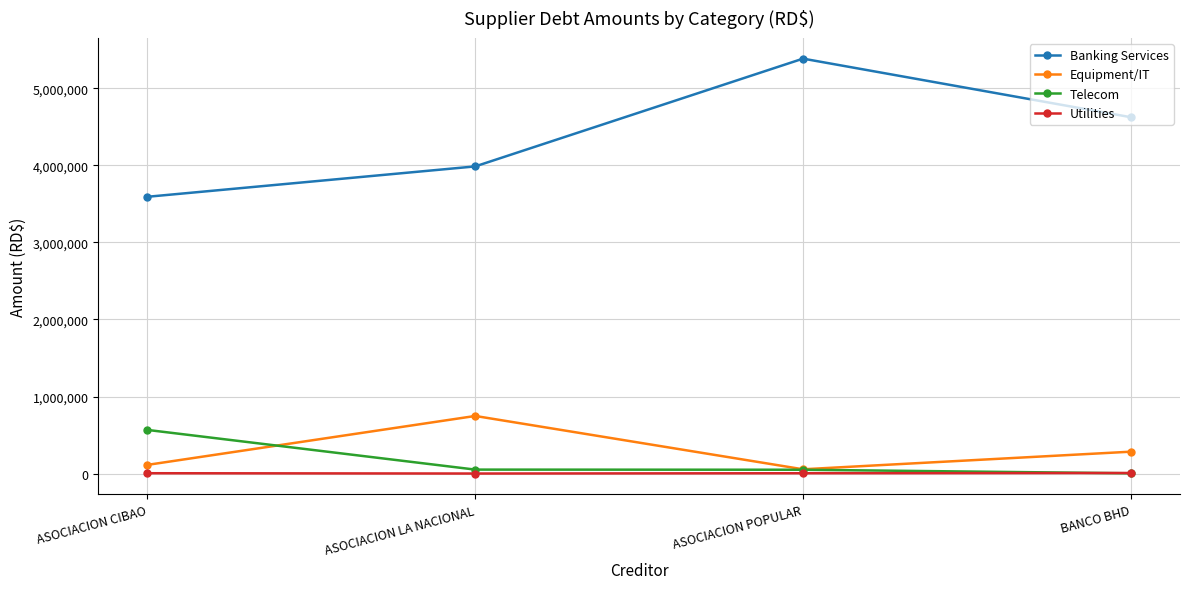

List the labels in order of Banking Services value, smallest first.

ASOCIACION CIBAO, ASOCIACION LA NACIONAL, BANCO BHD, ASOCIACION POPULAR